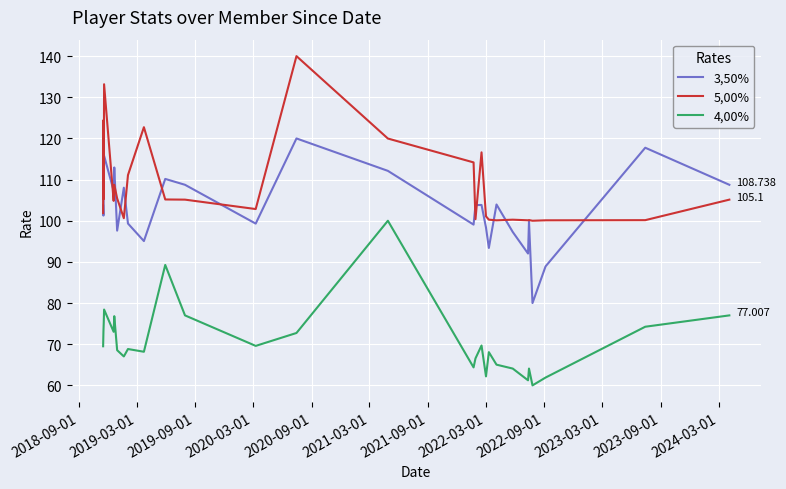

What are all the series names shown in the legend?

3,50%, 5,00%, 4,00%